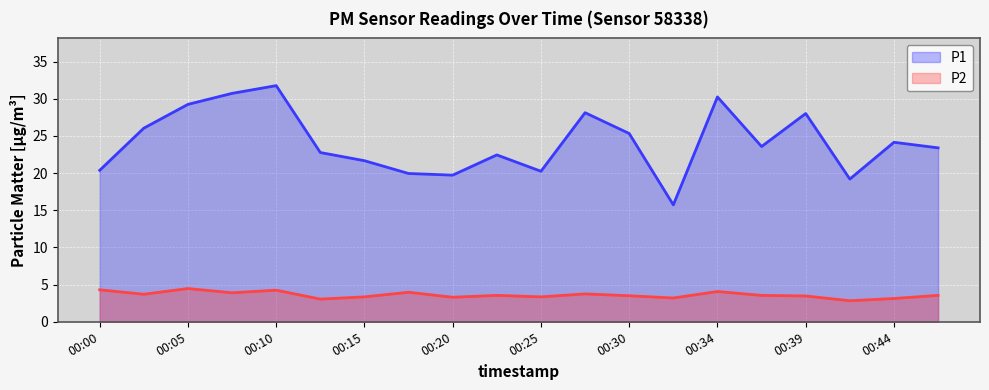

At how many categories does at least one series exceed 20?

16